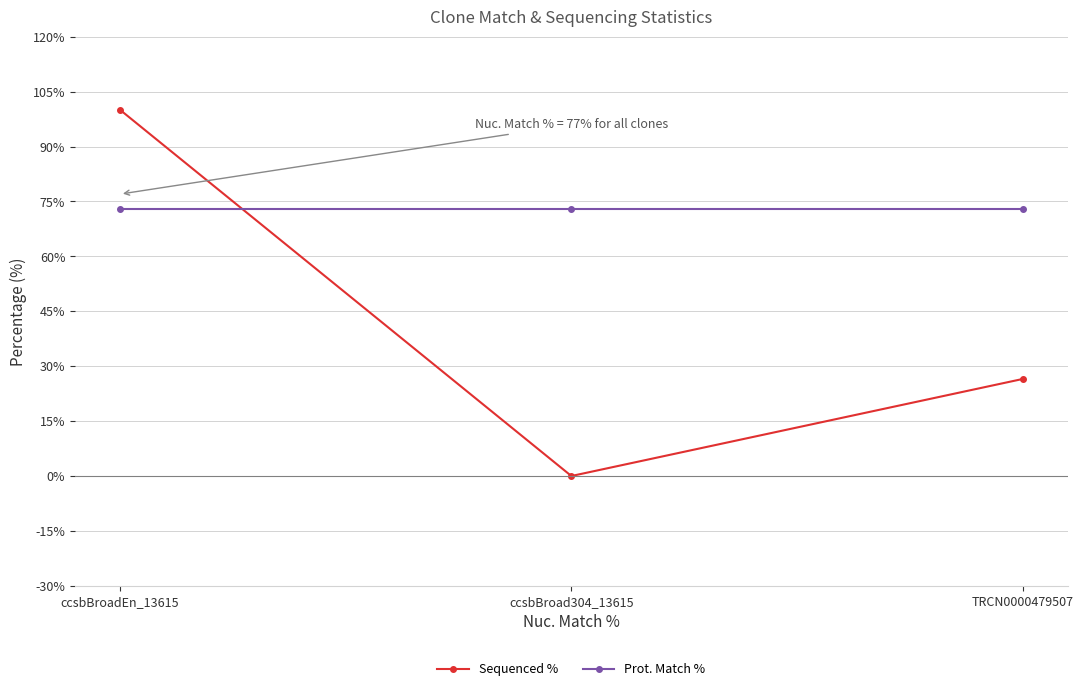

How many positive values does the Sequenced % series have?

2